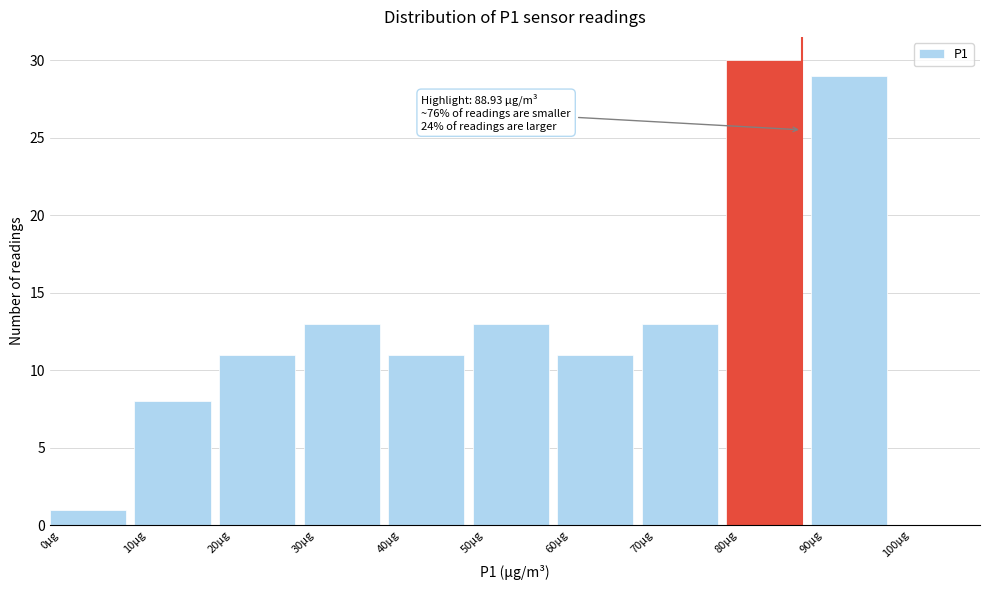

Over which range of the x-axis is the bar tallest?

80 to 90